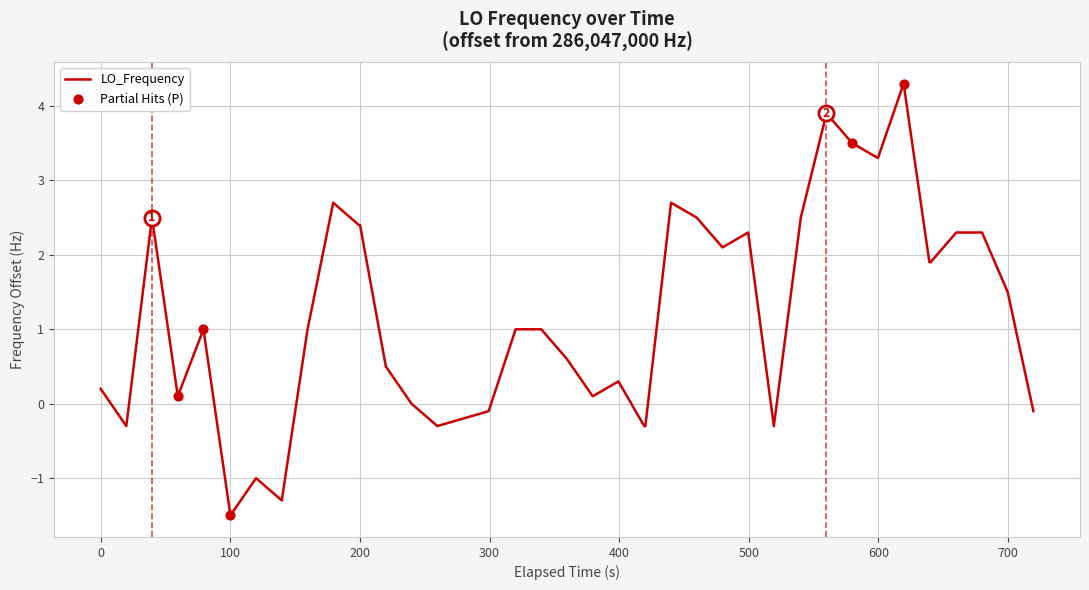

What is the minimum value shown in the chart?

-1.5